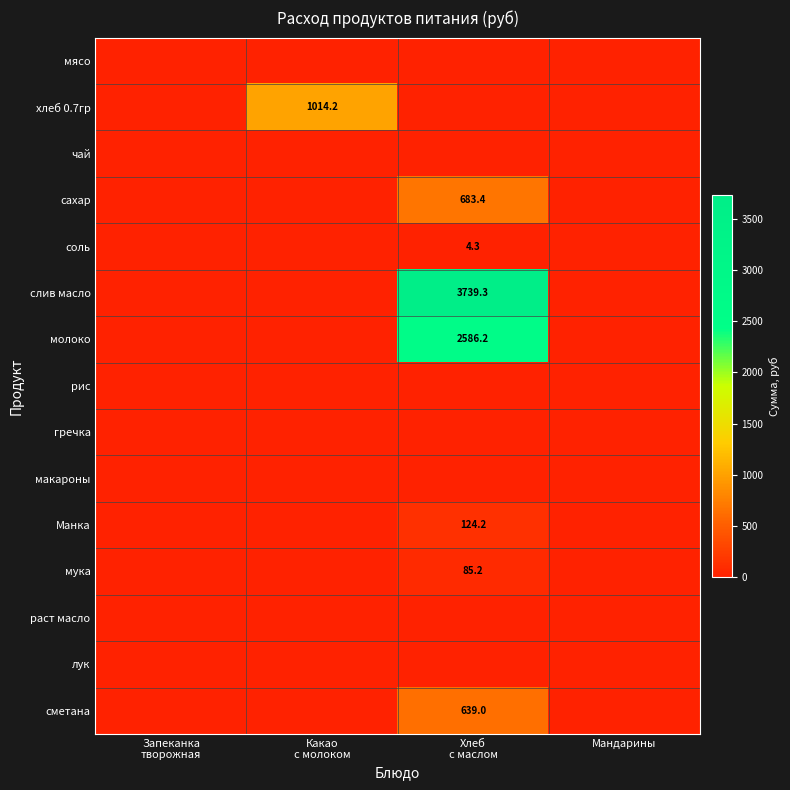

Rank the series at Хлеб с маслом from lowest to highest value.

мясо, хлеб 0.7гр, чай, рис, гречка, макароны, раст масло, лук, соль, мука, Манка, сметана, сахар, молоко, слив масло